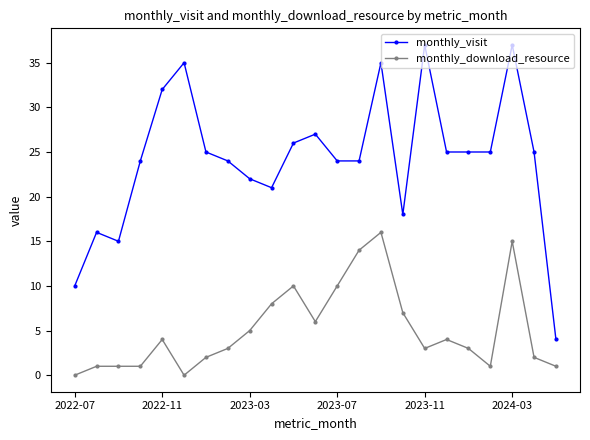

What is the difference between the maximum and minimum values in the monthly_download_resource series?

16